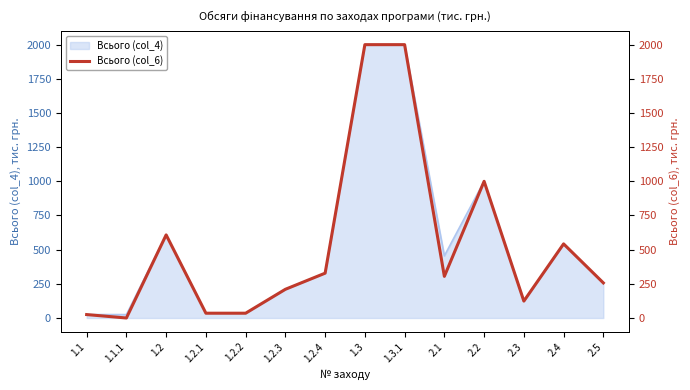

Rank the categories by value from lowest to highest.

1.1.1, 1.1, 1.2.1, 1.2.2, 2.3, 1.2.3, 2.5, 2.1, 1.2.4, 2.4, 1.2, 2.2, 1.3, 1.3.1